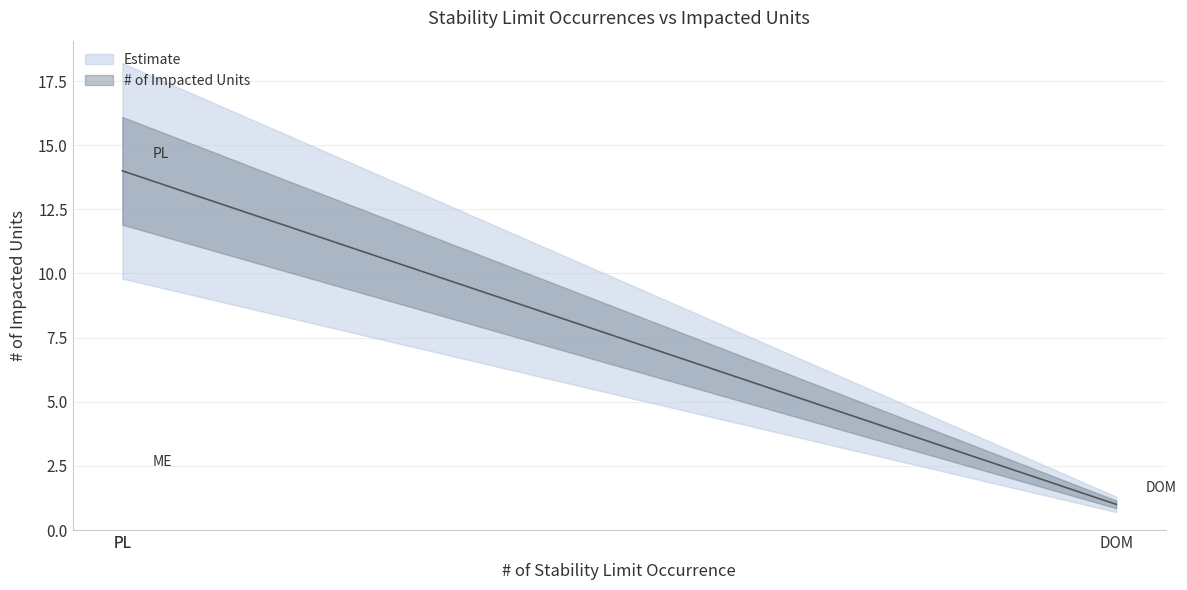

How many lines are shown in the chart?

1